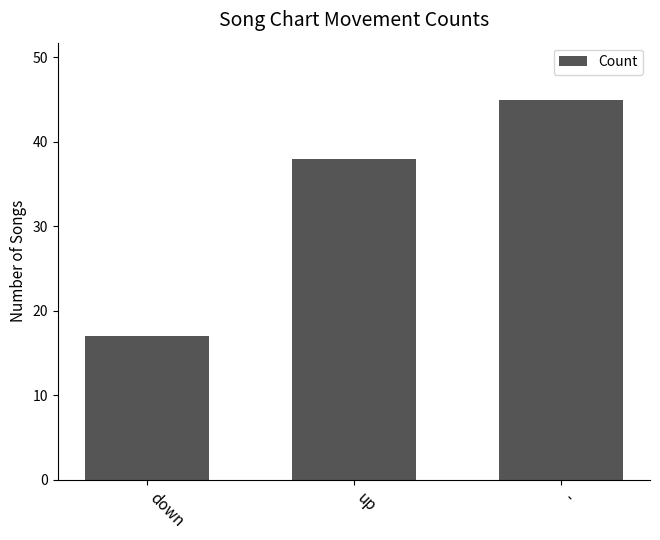

What is the sum of all values?

100